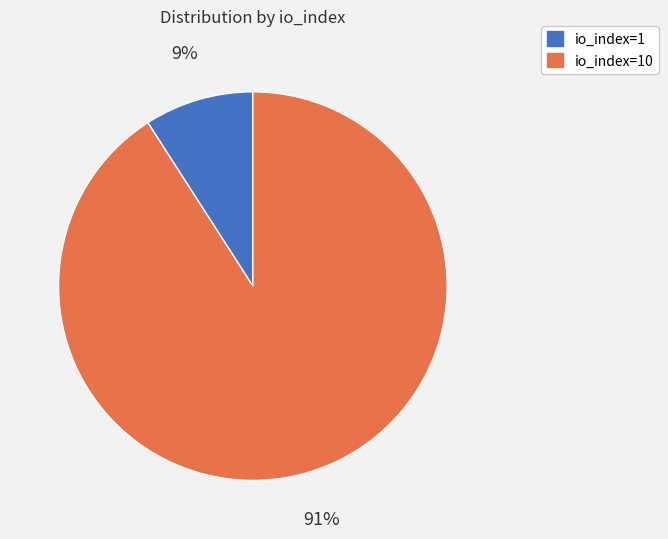

To the nearest percent, what is the combined percentage of io_index=10 and io_index=1?

100%